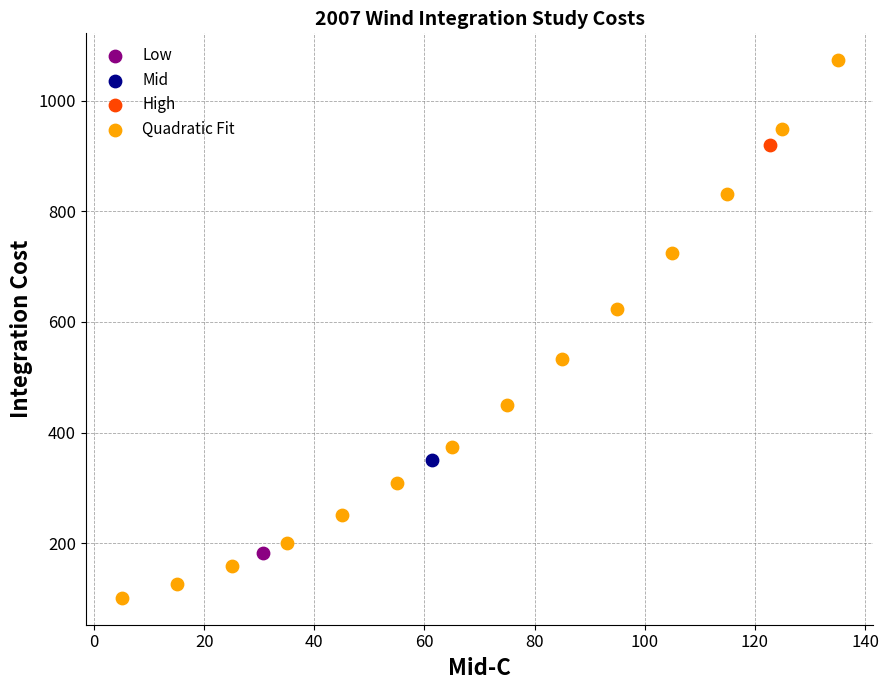

What are all the series names shown in the legend?

Low, Mid, High, Quadratic Fit